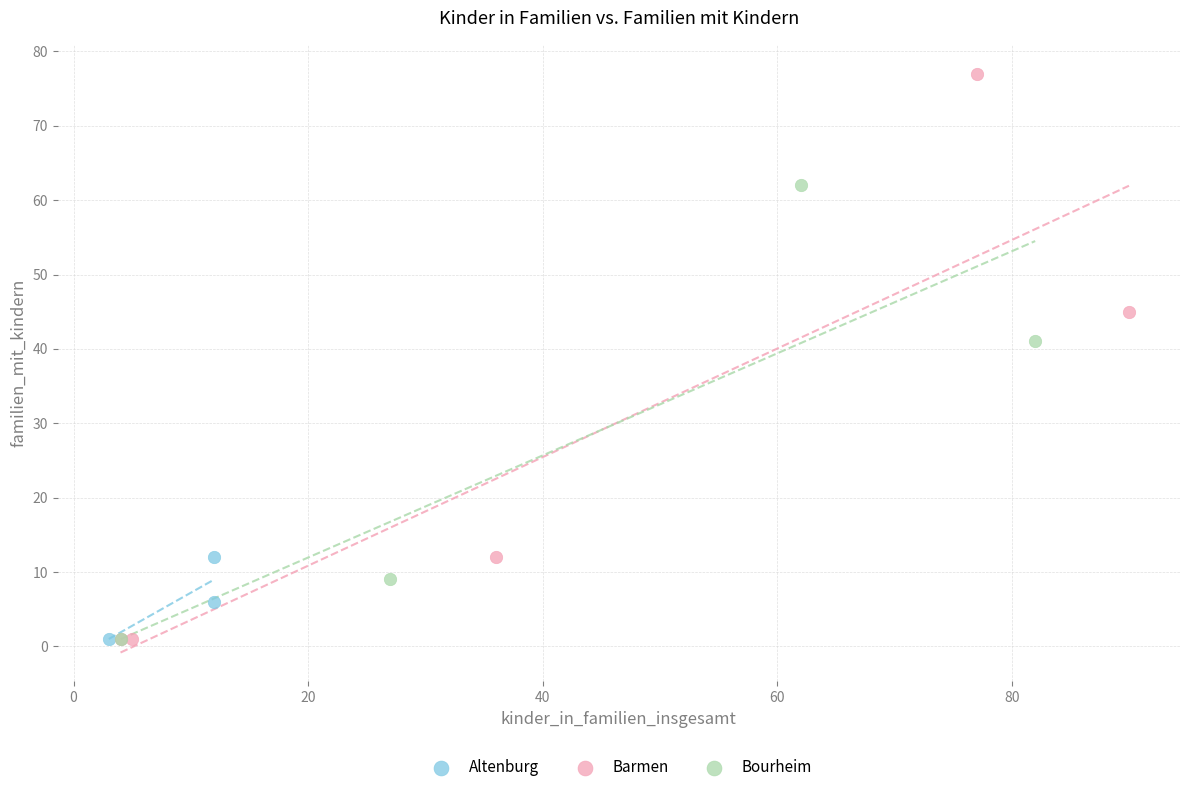

What are all the series names shown in the legend?

Altenburg, Barmen, Bourheim